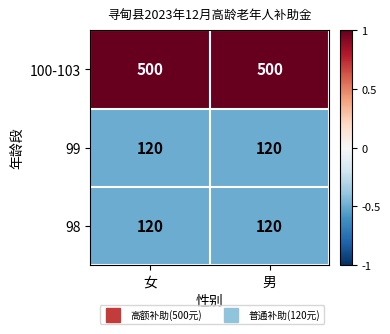

How many series are shown in this chart?

3